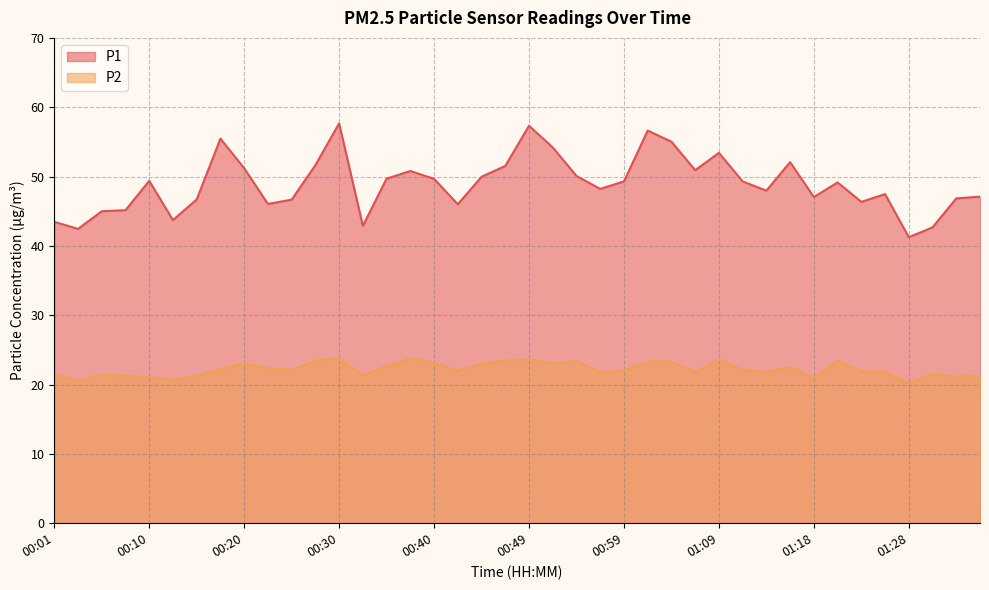

True or false: P1 has a value of 42.7 at 01:31.

True